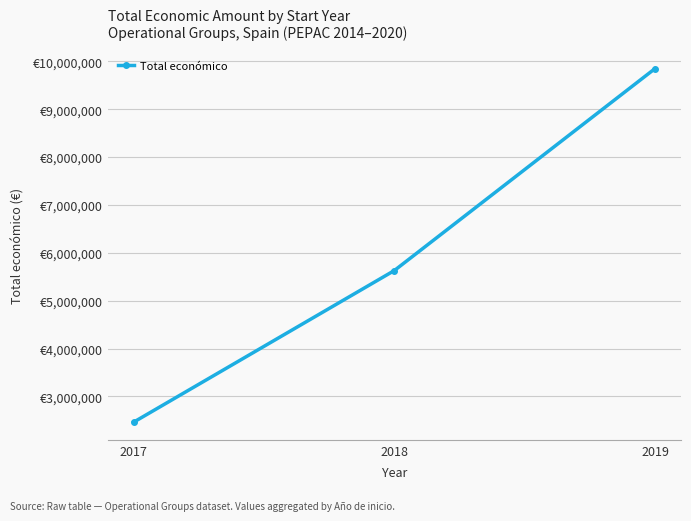

What is the difference between the values at 2018 and 2019?

4217486